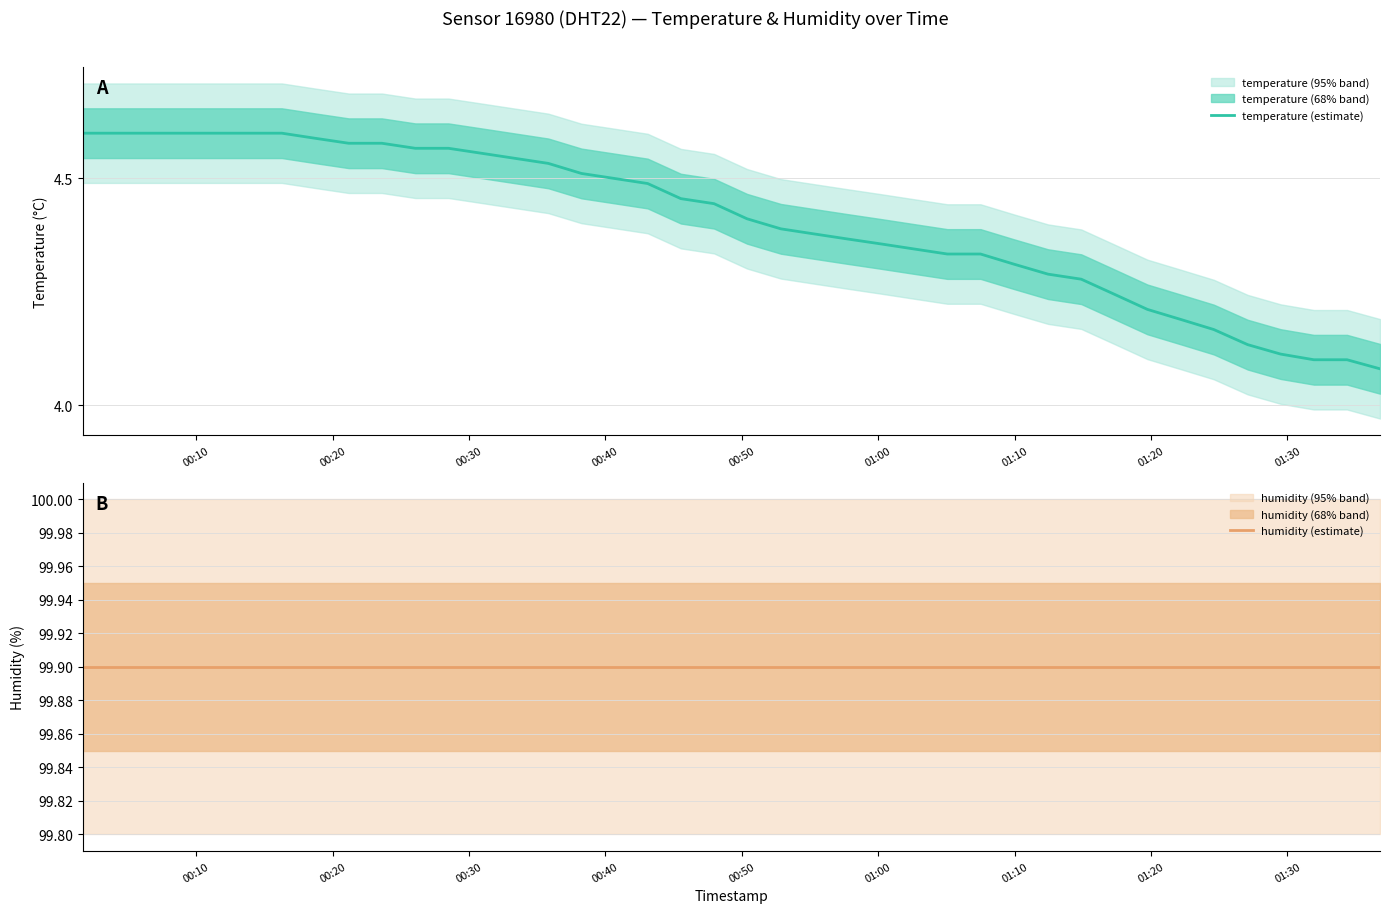

What is the minimum value shown in the chart?

4.1